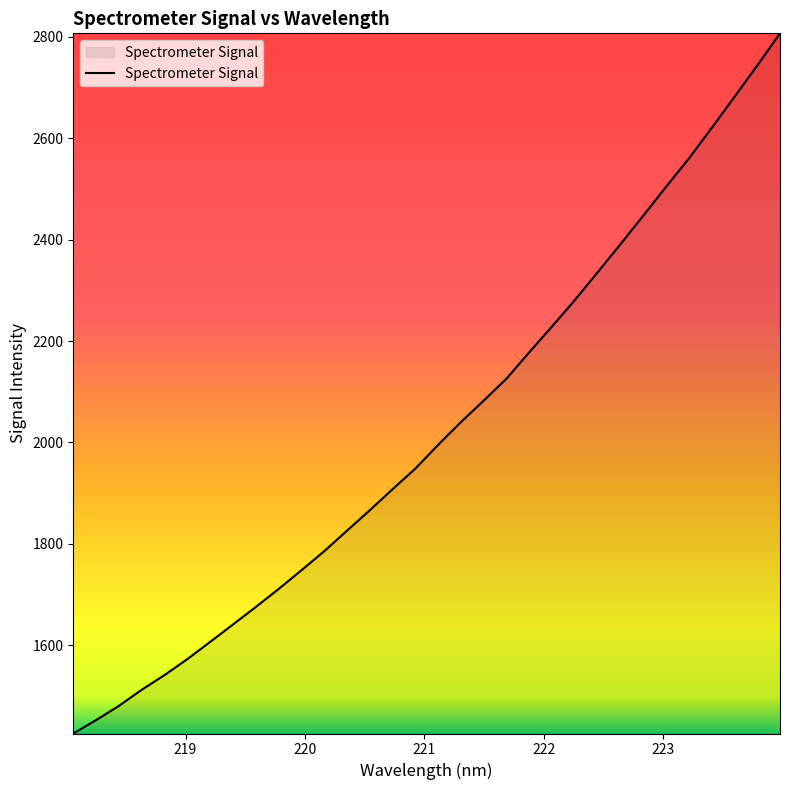

What is the minimum value shown in the chart?

1426.0